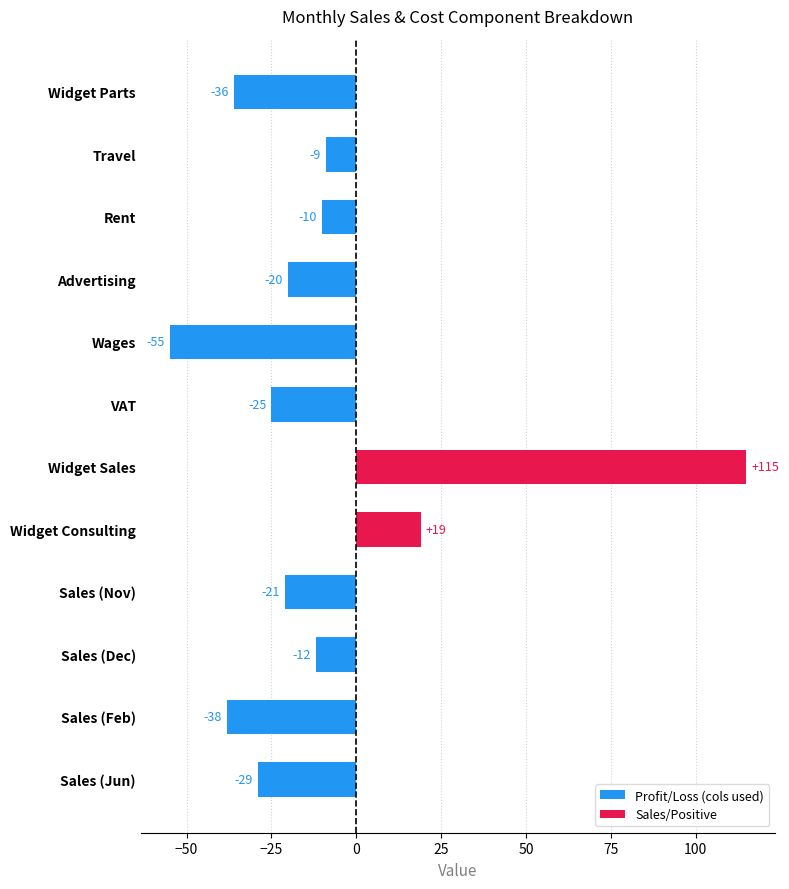

Reading top to bottom, transcribe all the data shown in this chart.

Widget Parts=-36	Travel=-9	Rent=-10	Advertising=-20	Wages=-55	VAT=-25	Widget Sales=115	Widget Consulting=19	Sales (Nov)=-21	Sales (Dec)=-12	Sales (Feb)=-38	Sales (Jun)=-29